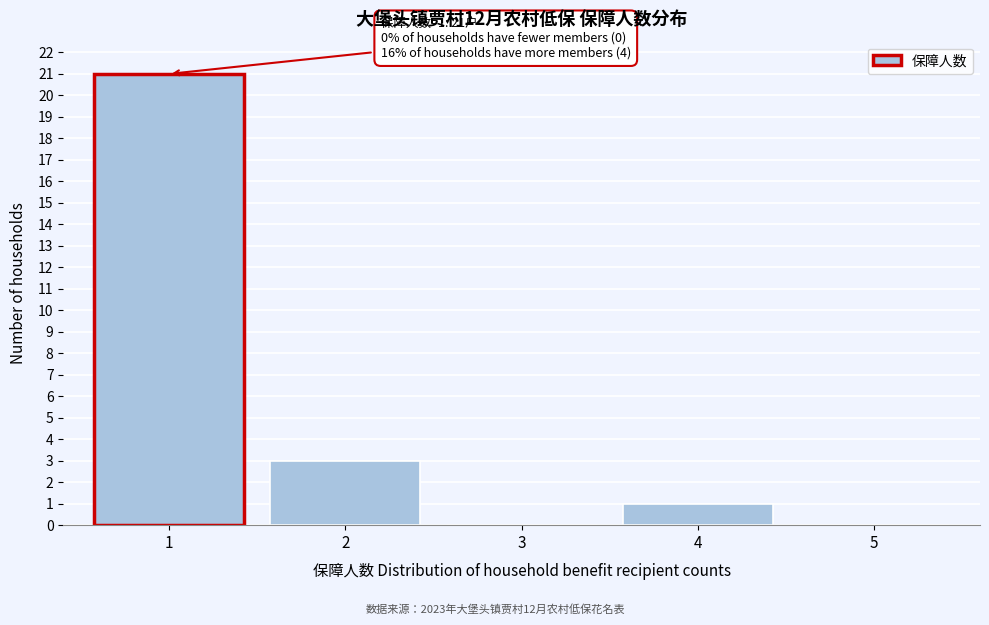

Reading left to right, extract all data points from this chart.

1=21	2=3	3=0	4=1	5=0